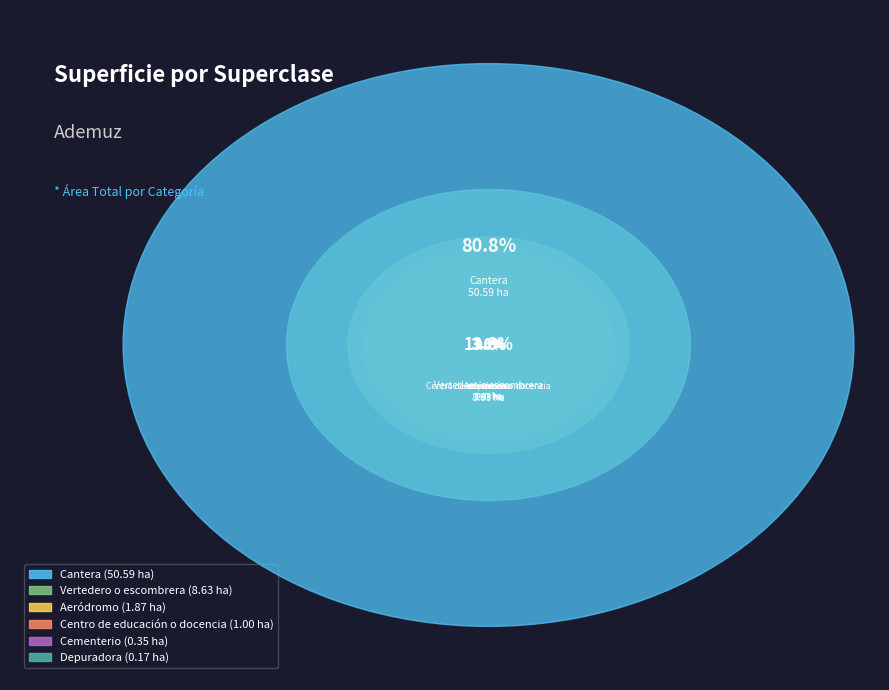

Which slice is the smallest?

Depuradora